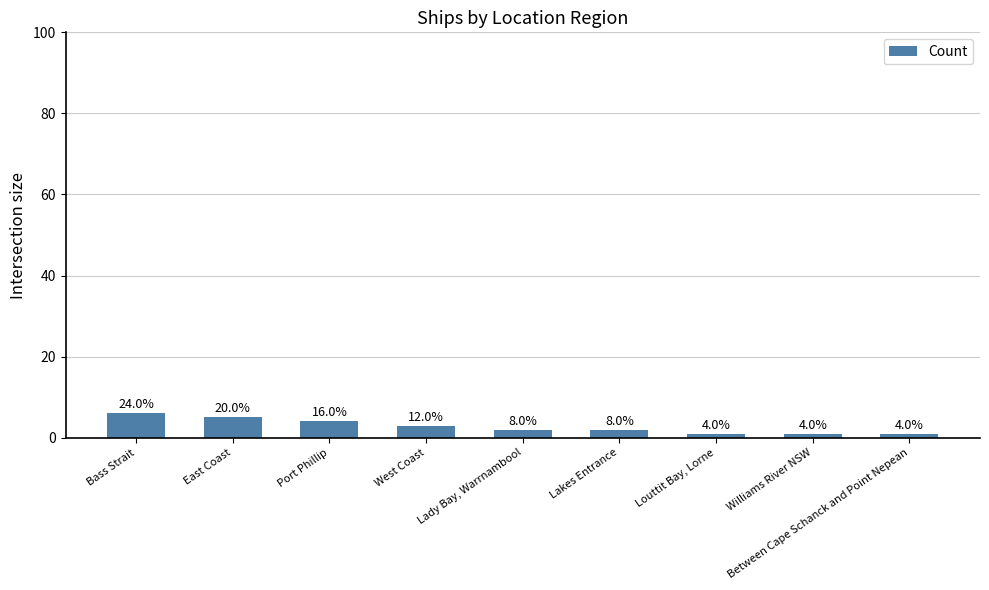

What is the difference between the maximum and second lowest values?

5